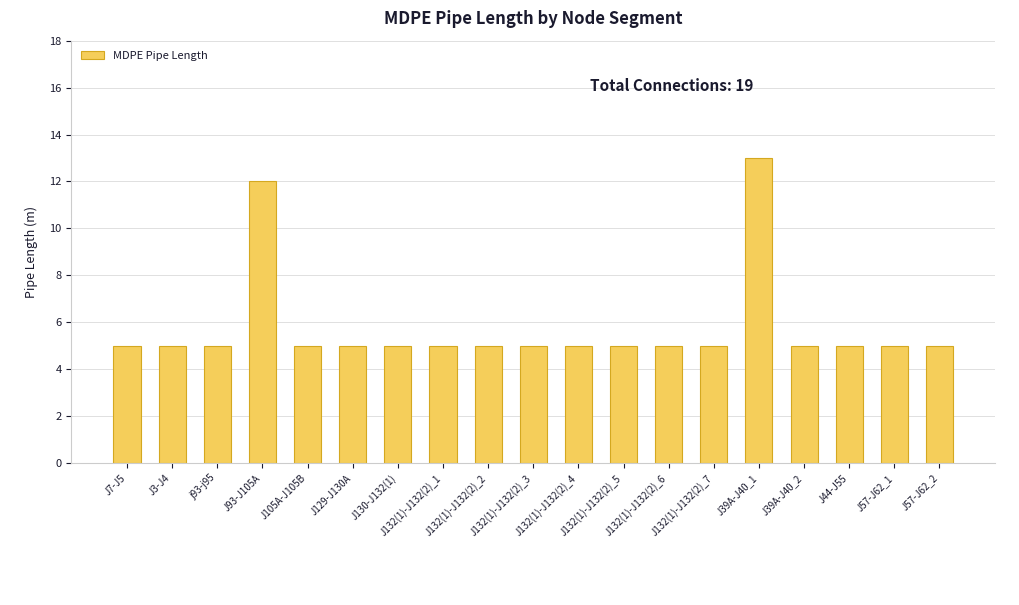

What is the difference between the maximum and minimum values?

8